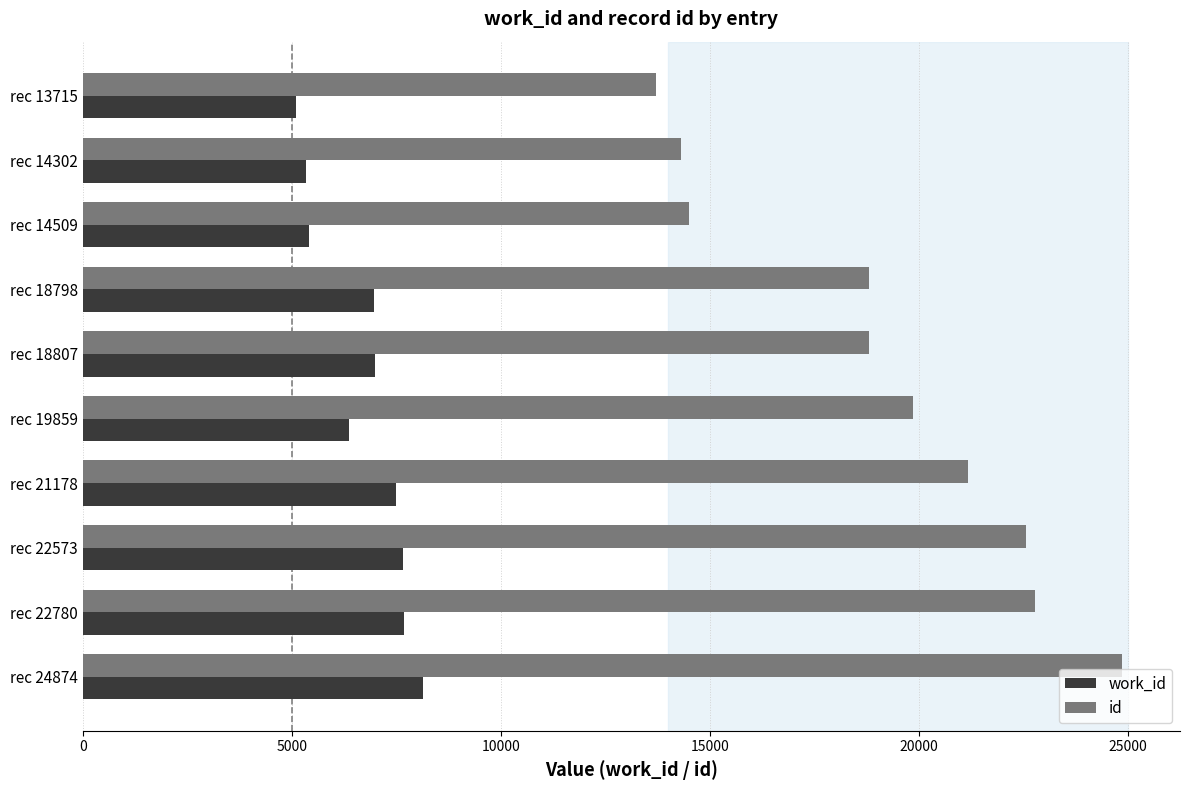

Which series has the largest range (max minus min)?

id